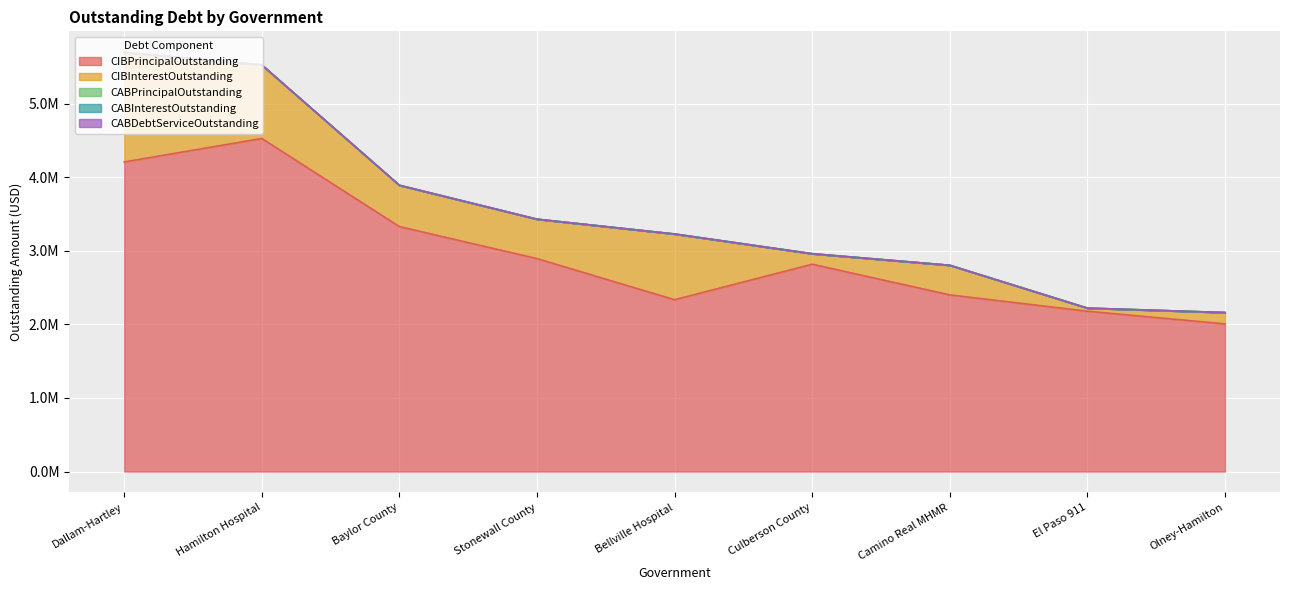

Read the CIBInterestOutstanding value at Hamilton Hospital.

998775.0